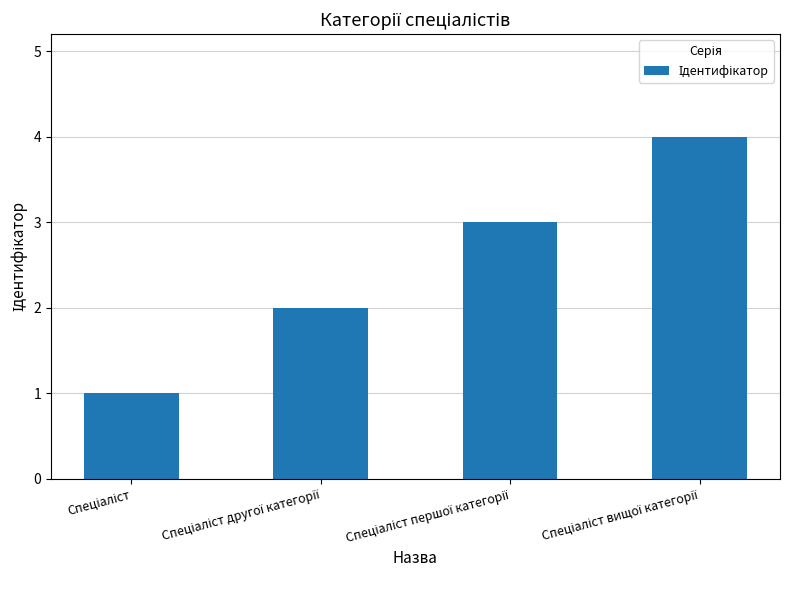

What is the value of the 3rd bar from the left?

3